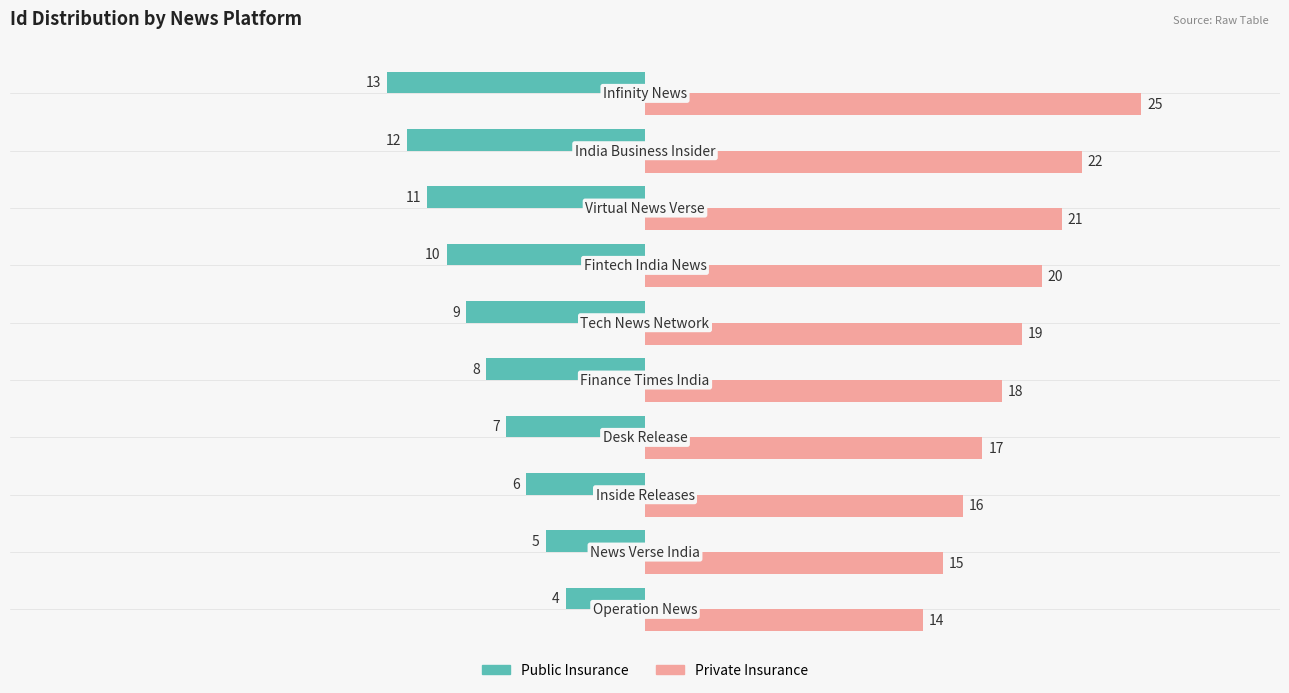

What is the greatest value displayed?

25